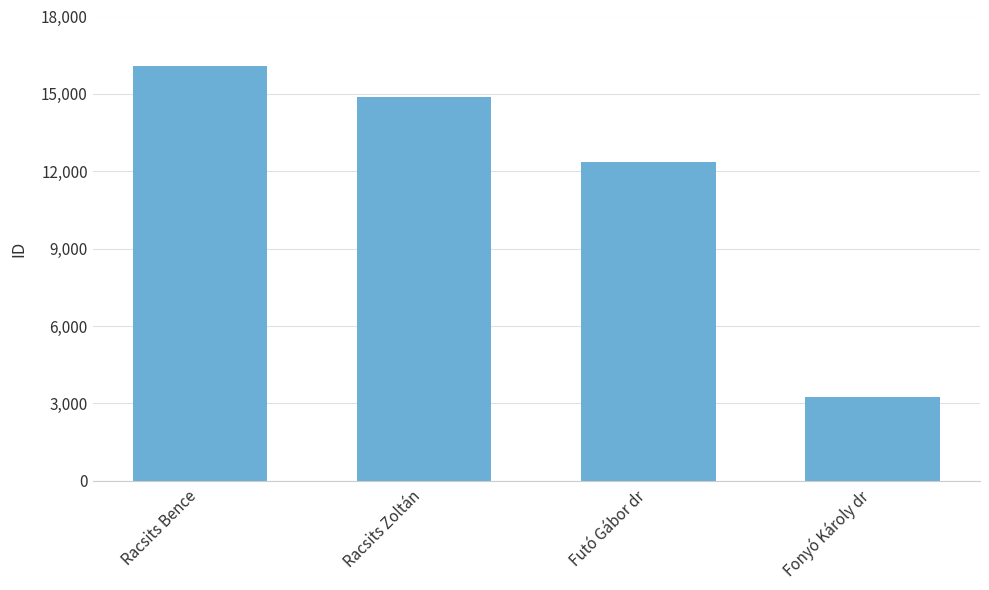

What is the difference between the maximum and second lowest values?

3739